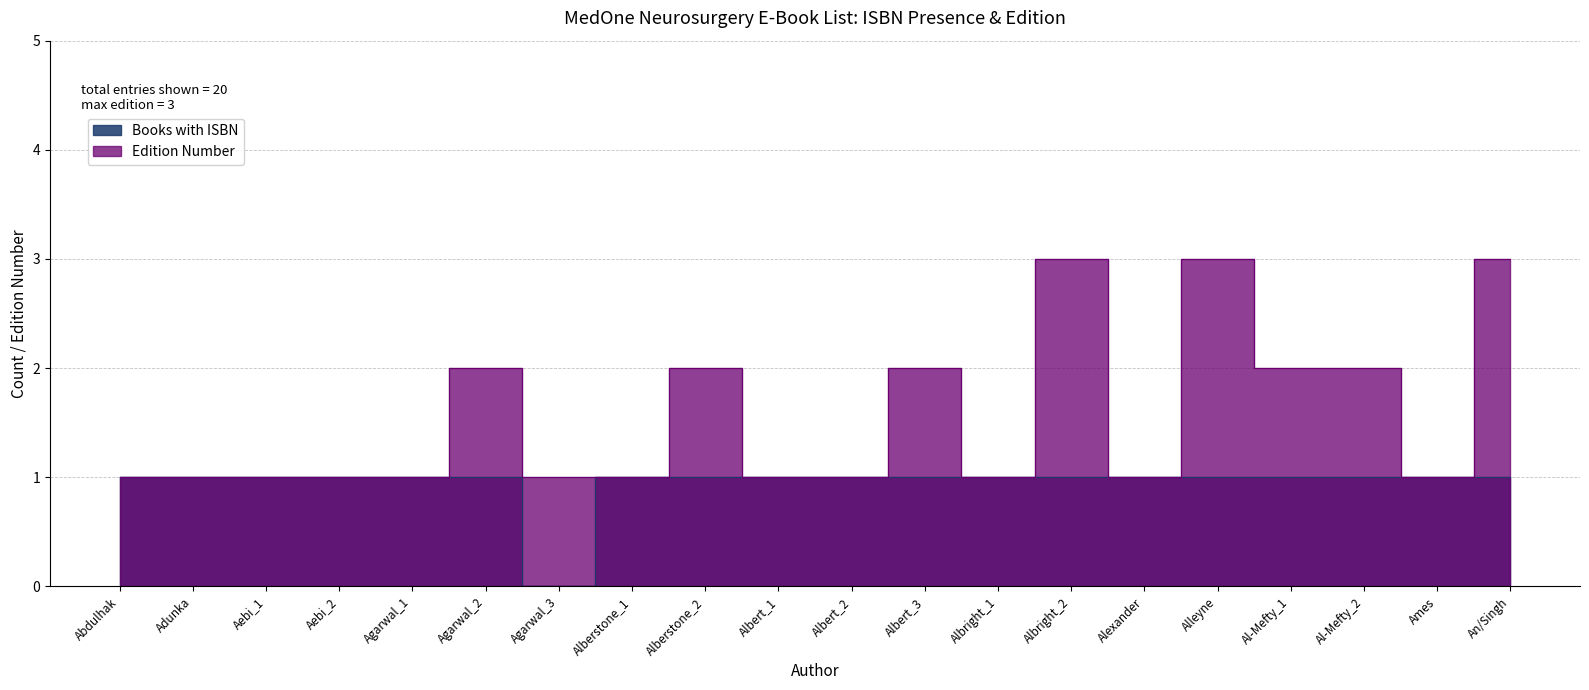

What is the label of the 12th point from the right?

Alberstone_2